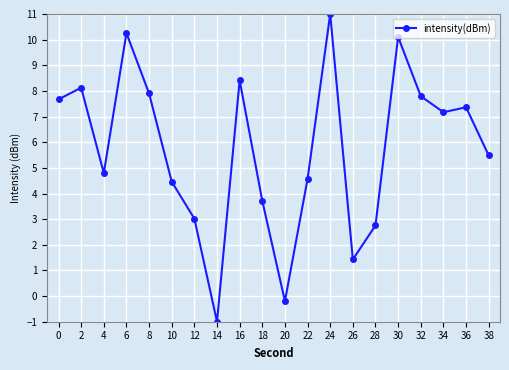

Approximately how many times larger is the value at 8 compared to 34?

1.1